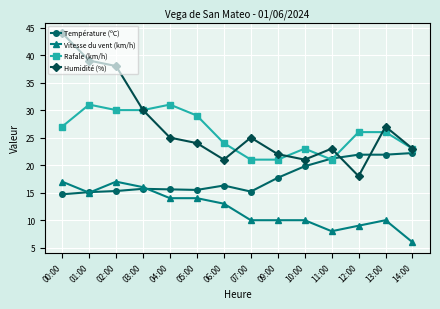

True or false: Vitesse du vent (km/h) has a value of 15.0 at 01:00.

True